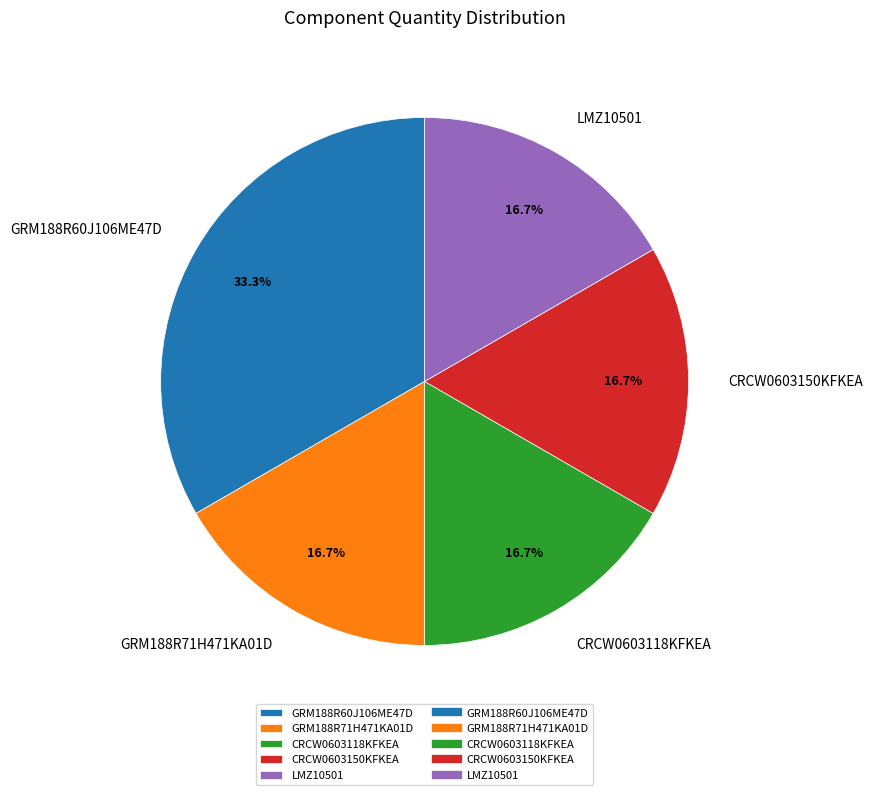

True or false: CRCW0603150KFKEA accounts for 17% of the total.

True